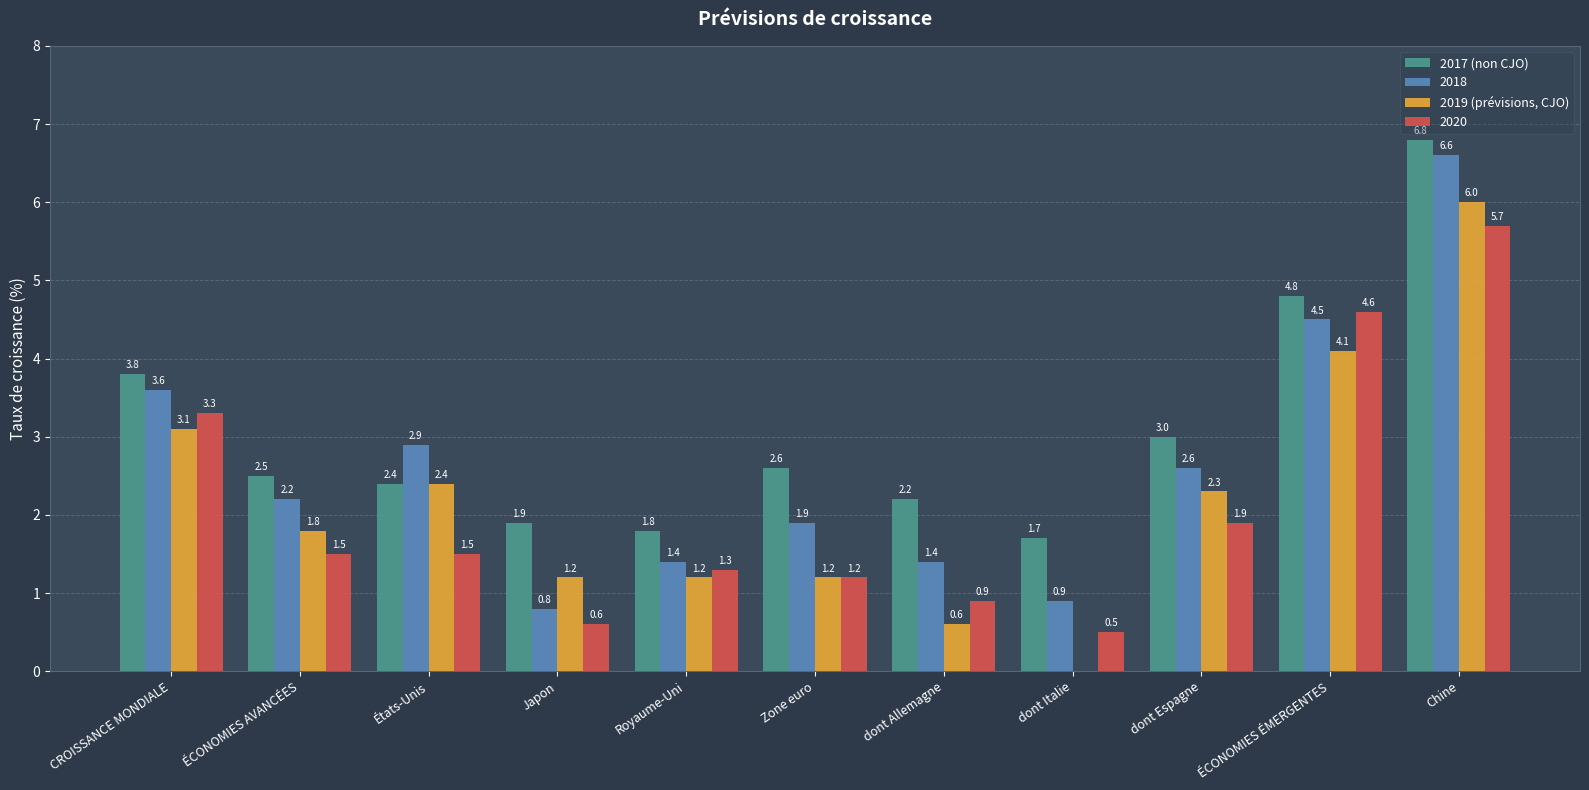

True or false: 2019 (prévisions, CJO) has a value of 0.7 at Zone euro.

False